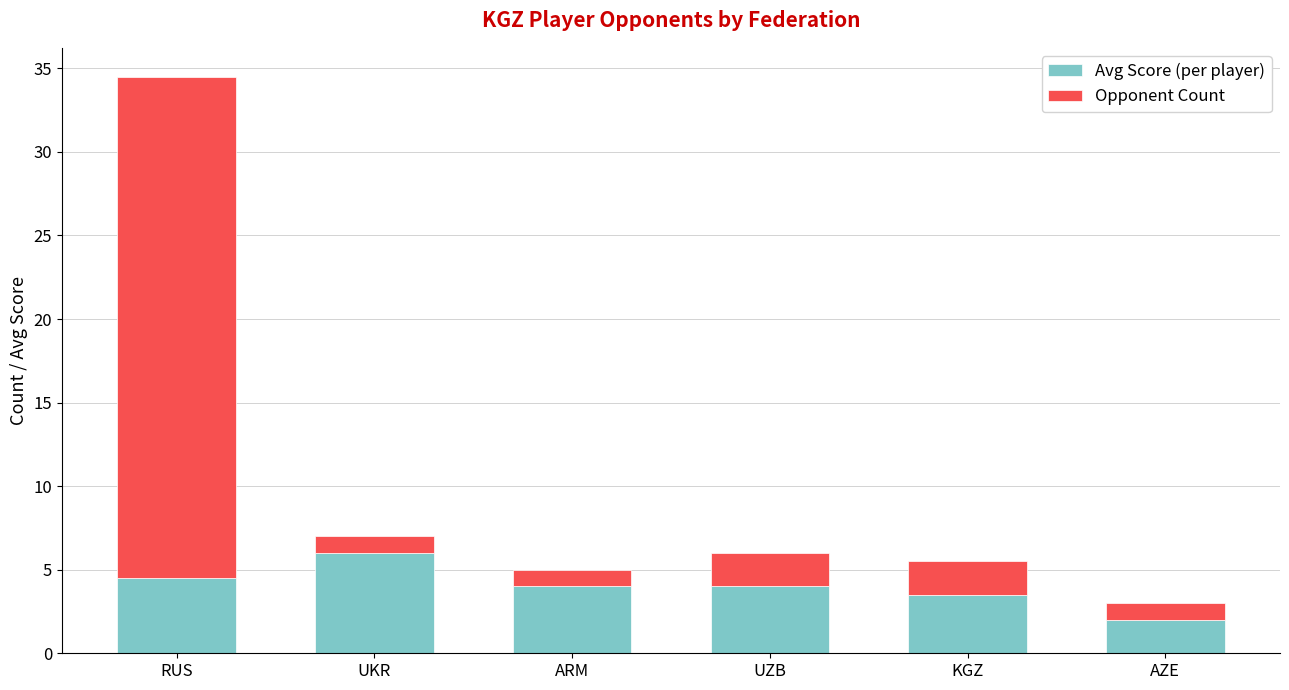

Where does the Avg Score (per player) series first go above 4?

RUS